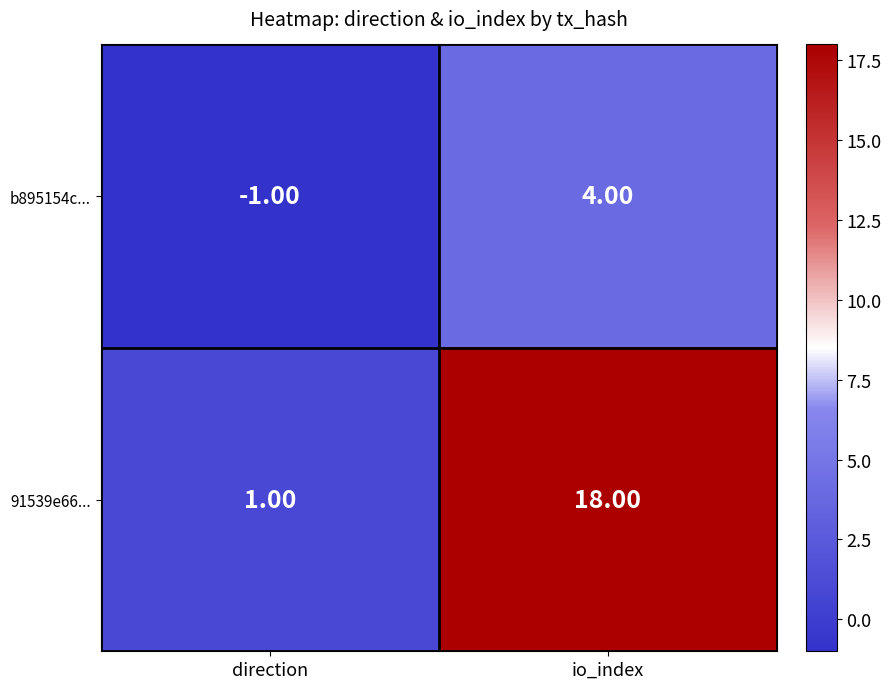

Which series has the largest total across all categories?

91539e66...